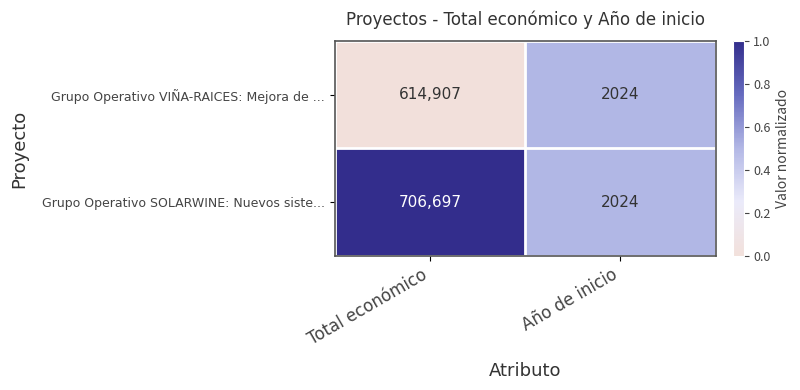

Which series has the largest total across all categories?

Grupo Operativo SOLARWINE: Nuevos siste...